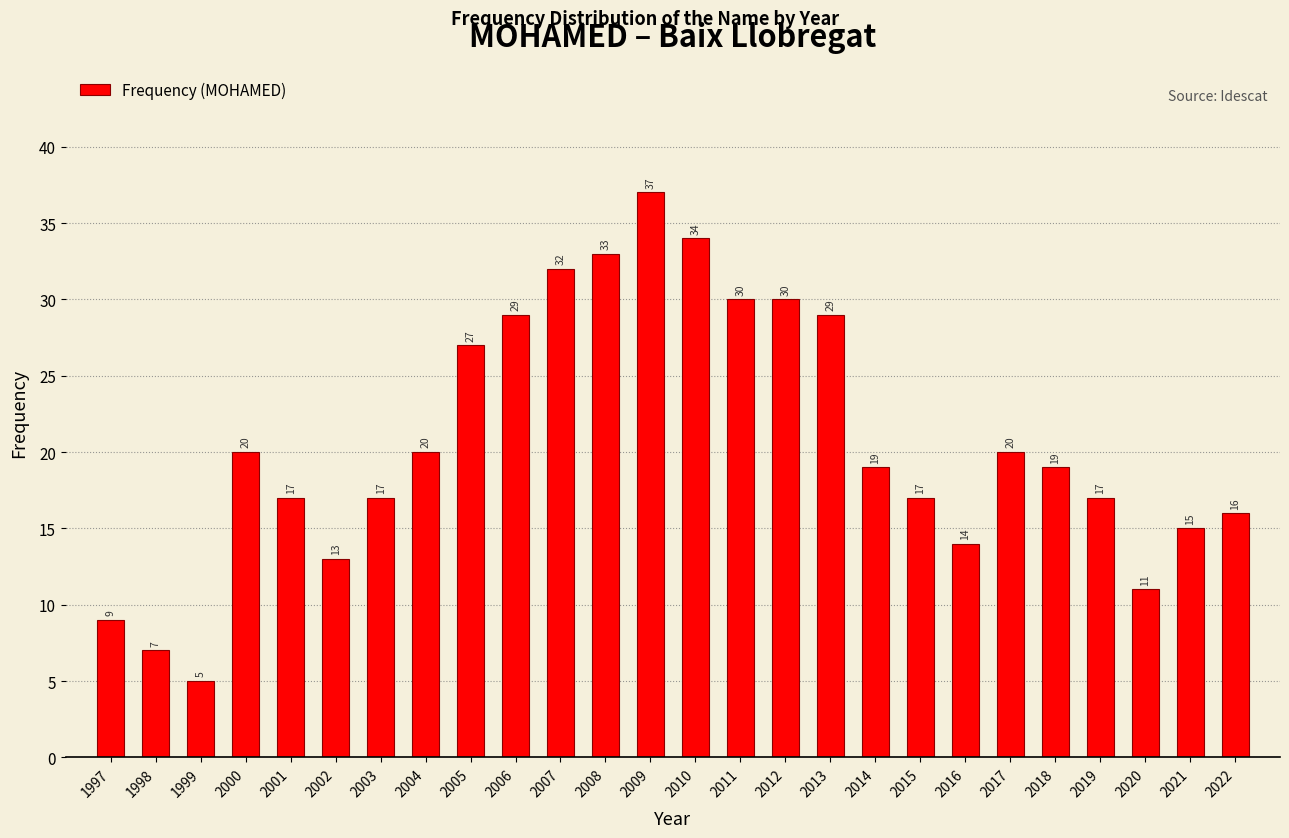

Reading left to right, what are all the values shown in this chart?

1997=9	1998=7	1999=5	2000=20	2001=17	2002=13	2003=17	2004=20	2005=27	2006=29	2007=32	2008=33	2009=37	2010=34	2011=30	2012=30	2013=29	2014=19	2015=17	2016=14	2017=20	2018=19	2019=17	2020=11	2021=15	2022=16